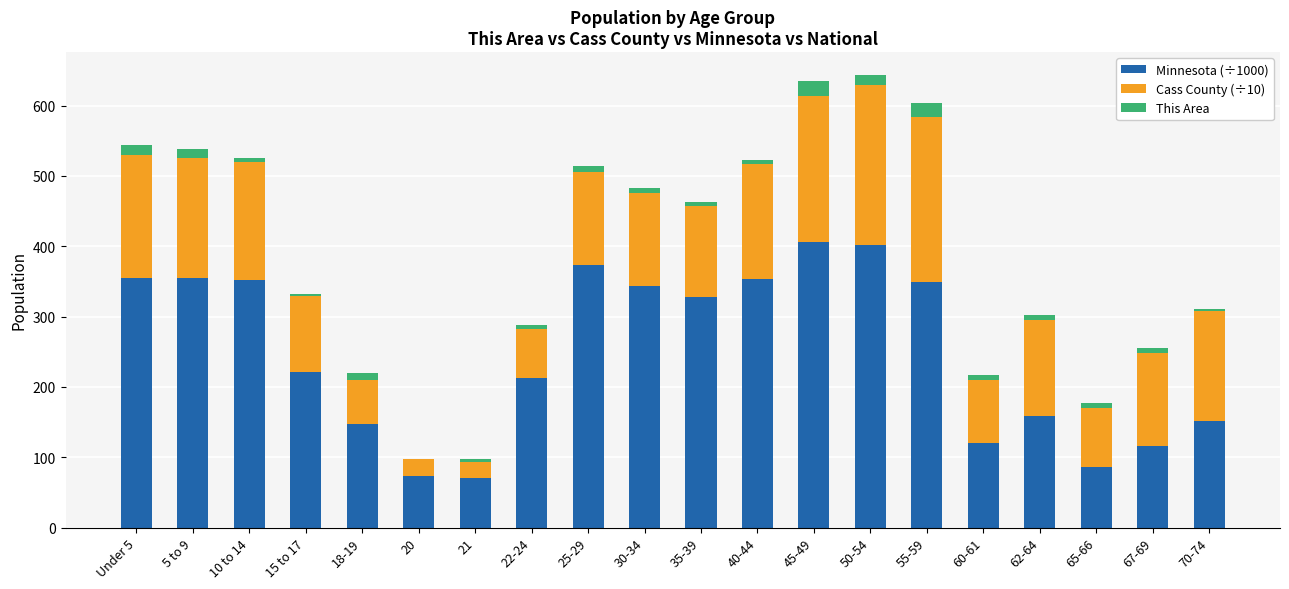

What is the sum of all Minnesota (÷1000) values?

4975.2